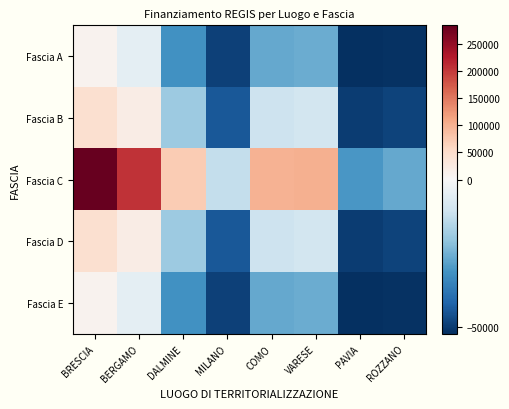

Which series changed the most between BRESCIA and PAVIA?

Fascia C